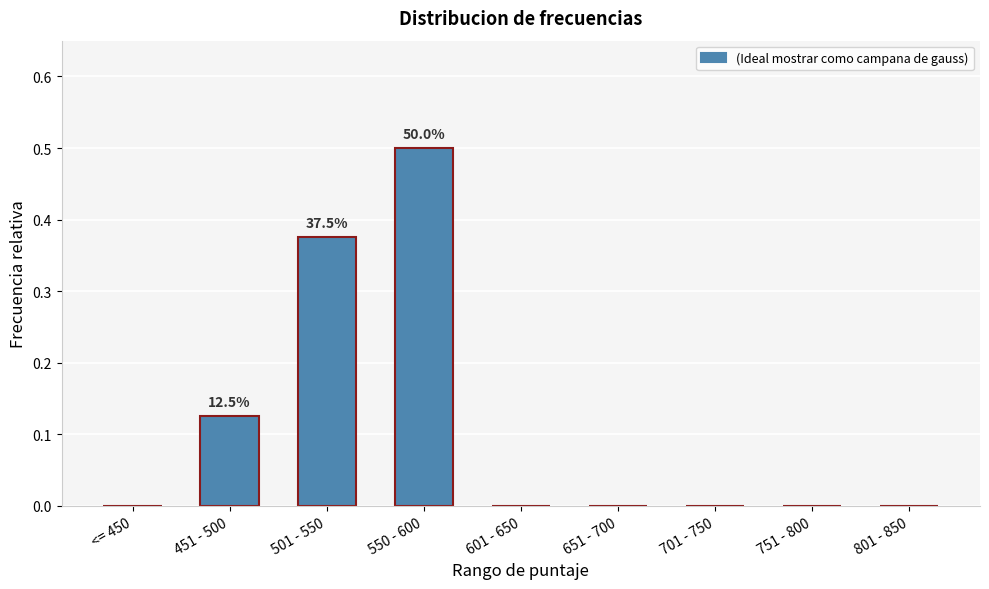

What is the difference between the values at 550 - 600 and 701 - 750?

0.5